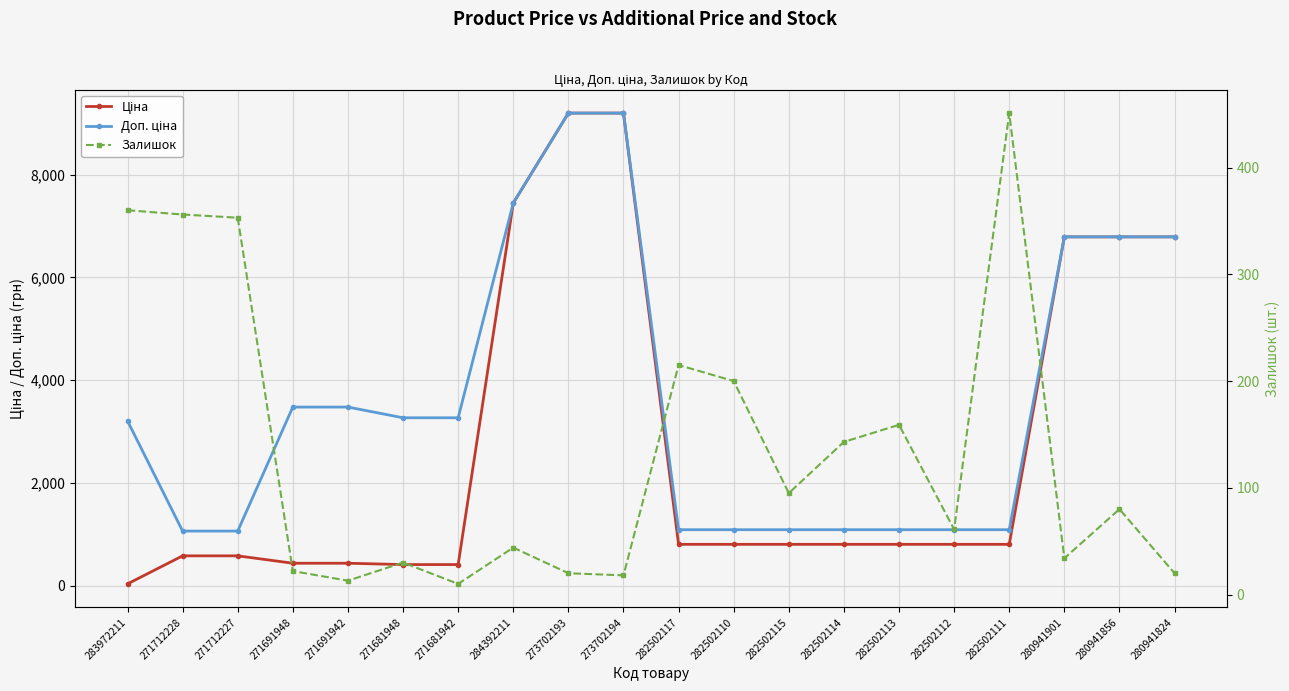

Reading right to left, list all the values displayed in this chart.

Ціна: 6787.1	6787.1	6787.1	802.1	802.1	802.1	802.1	802.1	802.1	802.1	9196.3	9196.3	7444.6	408.2	408.2	434.3	434.3	578.1	578.1	32.0
Доп. ціна: 6787.1	6787.1	6787.1	1087.0	1087.0	1087.0	1087.0	1087.0	1087.0	1087.0	9196.3	9196.3	7444.6	3265.8	3265.8	3474.1	3474.1	1060.0	1060.0	3205.0
Залишок: 20.0	80.0	34.0	451.0	61.0	159.0	143.0	95.0	200.0	215.0	18.0	20.0	44.0	10.0	30.0	13.0	22.0	353.0	356.0	360.0